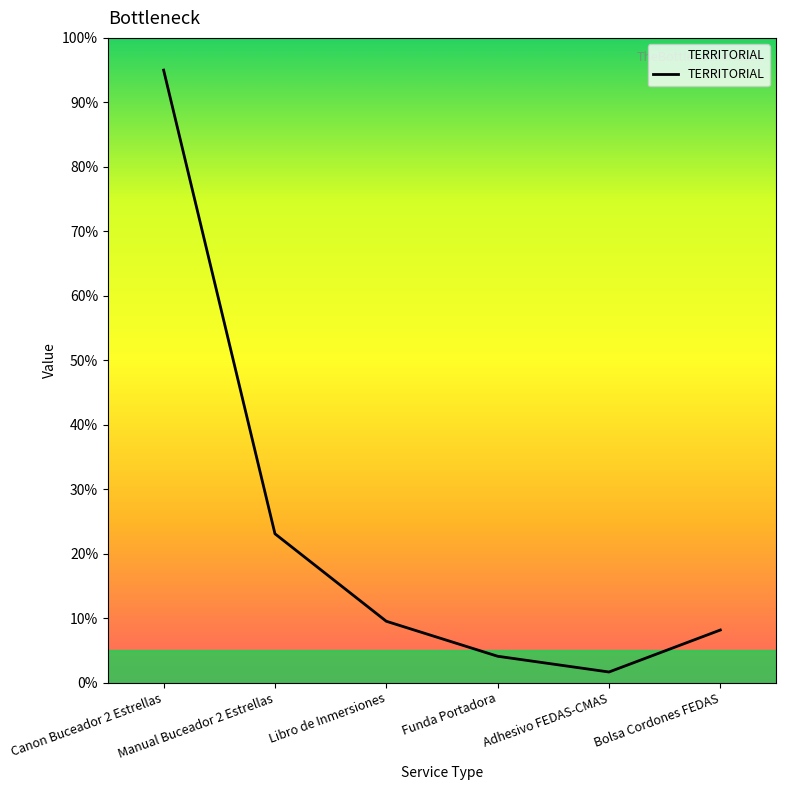

Which category has the lowest value across all series?

Adhesivo FEDAS-CMAS